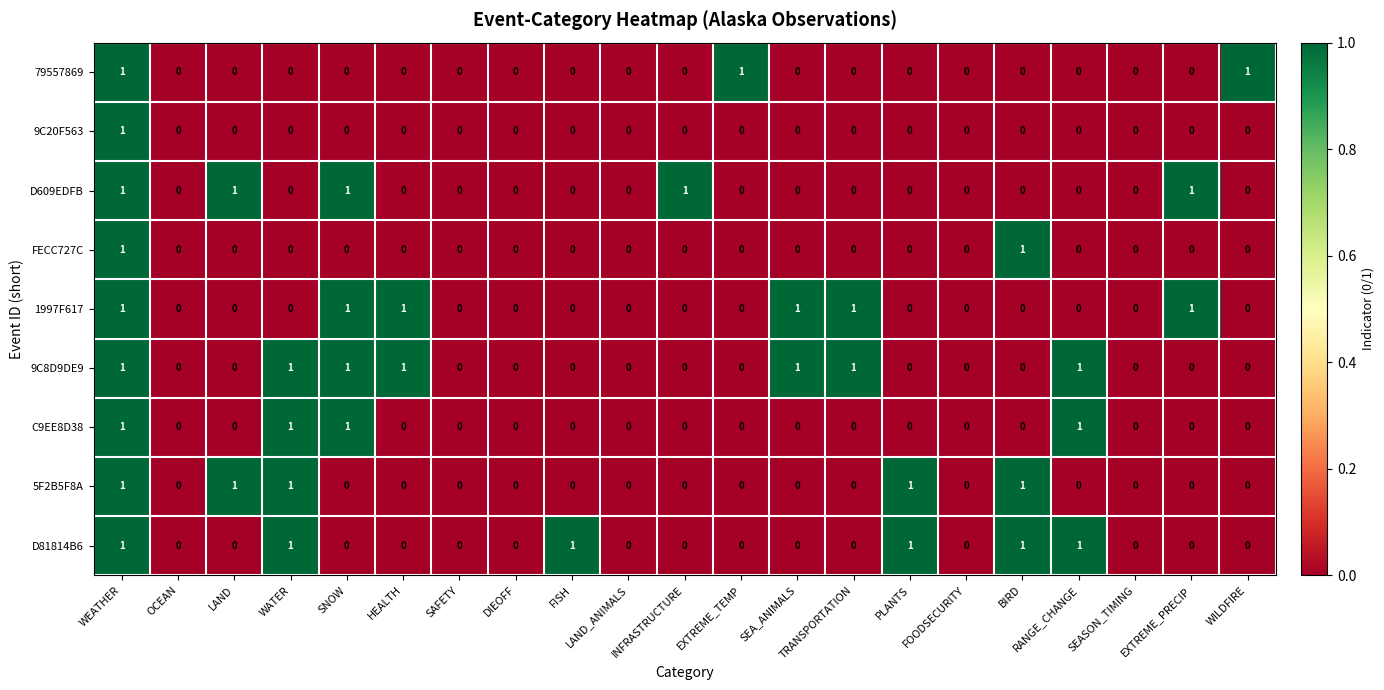

Which series has the largest total across all categories?

9C8D9DE9